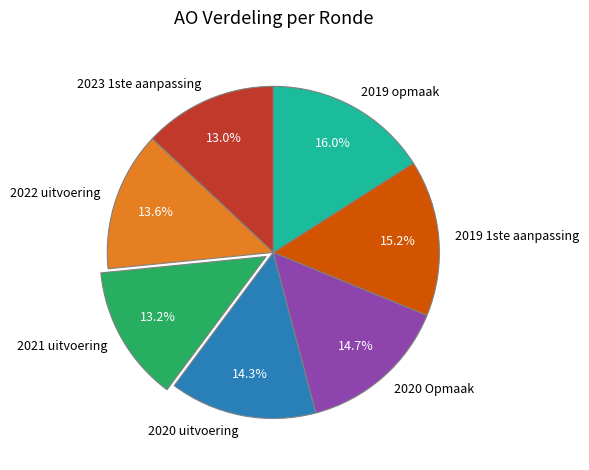

What percentage is NOT represented by 2019 opmaak?

84.0%